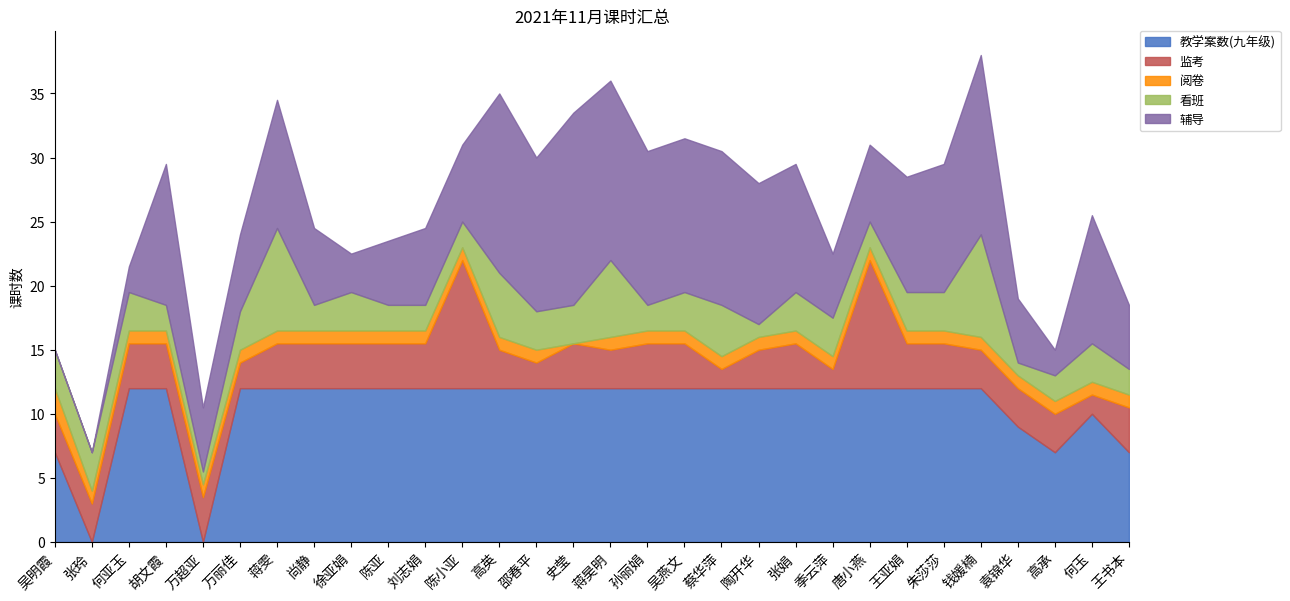

The value of 看班 at 何亚玉 is 3.9. True or false?

False